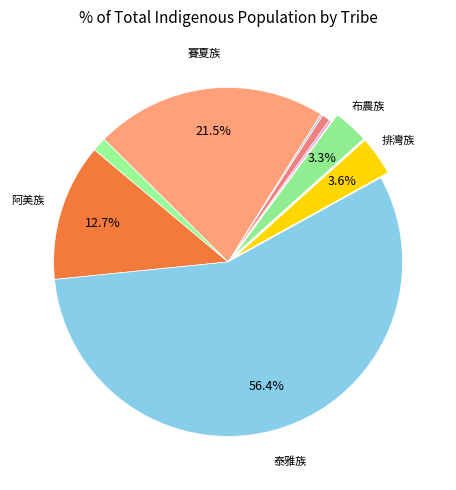

What is the largest slice in the pie chart?

泰雅族